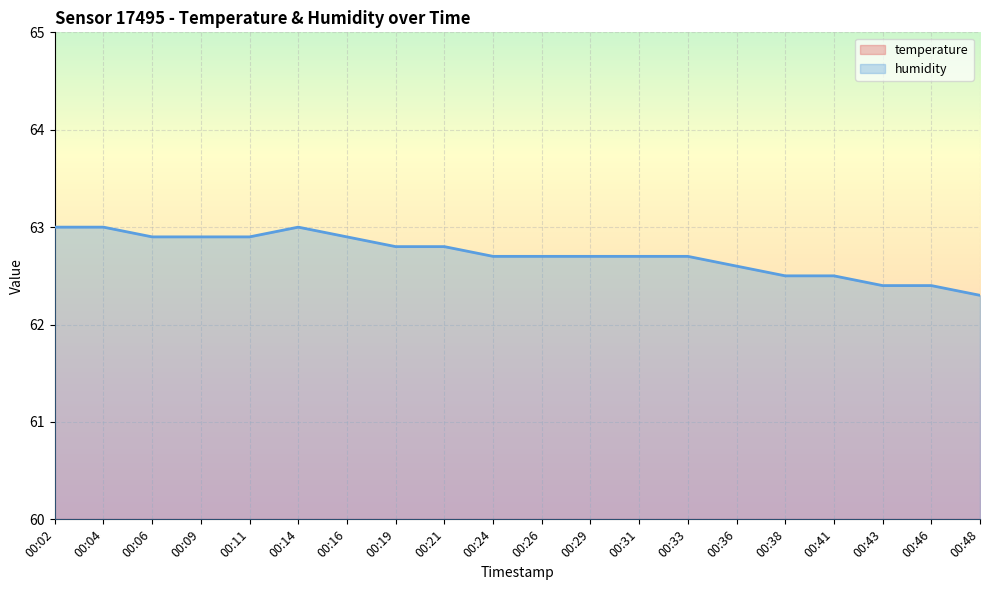

Where is humidity nearest to the value 62?

00:48